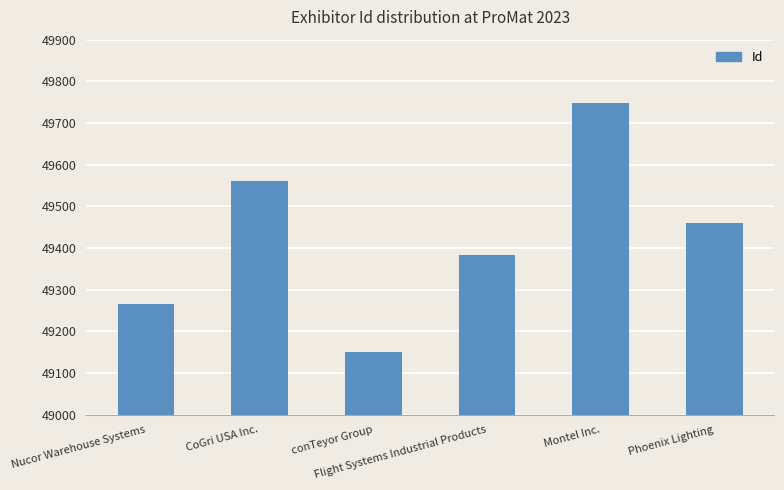

Reading right to left, extract all data points from this chart.

49460	49748	49383	49150	49561	49266